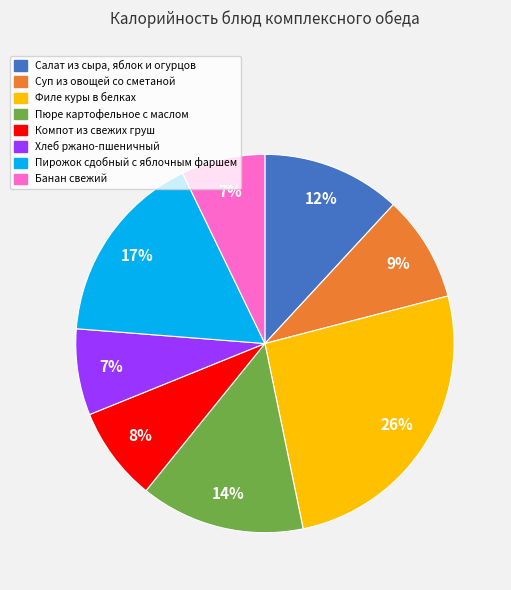

How many segments does this pie chart have?

8